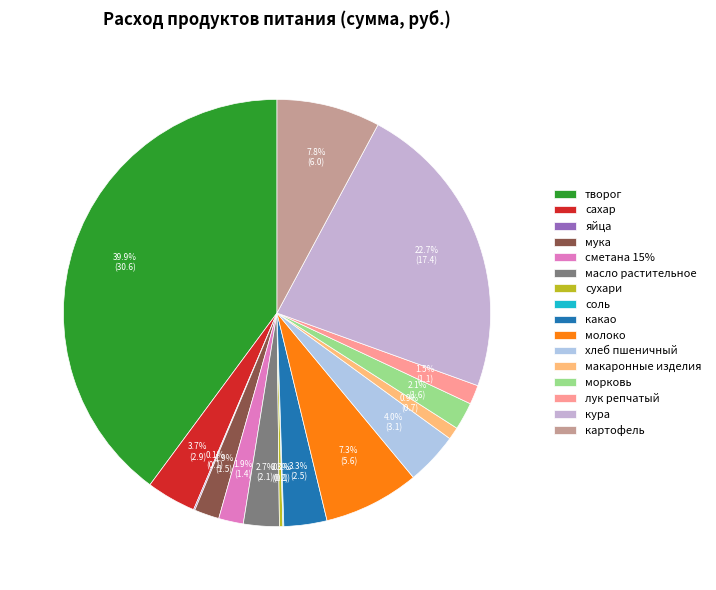

What is the largest slice in the pie chart?

творог